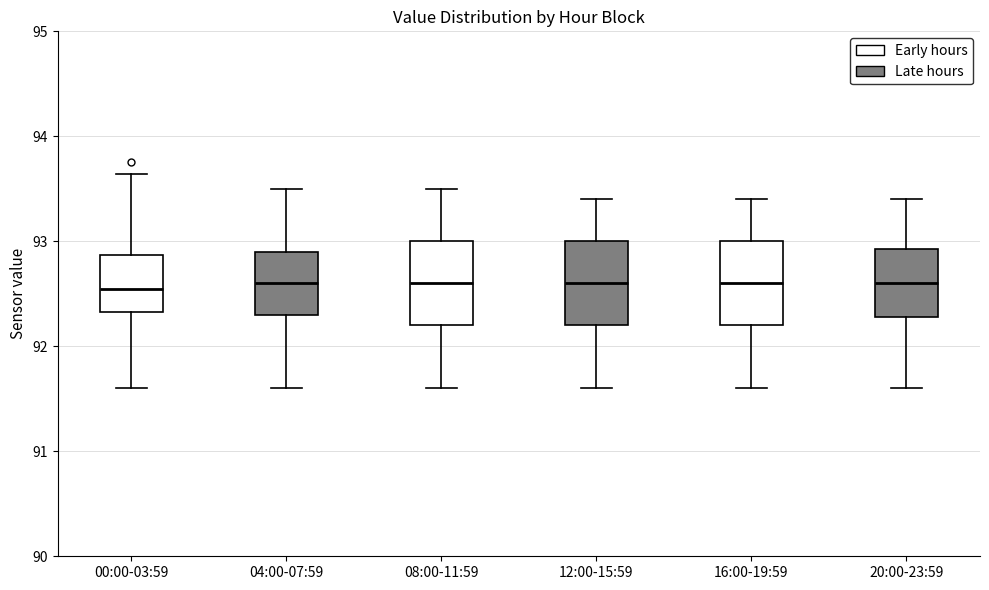

Where does the lower whisker of the box for 04:00-07:59 end on the y-axis? The values are not printed on the chart, so give them approximately, as read against the axis.

91.6